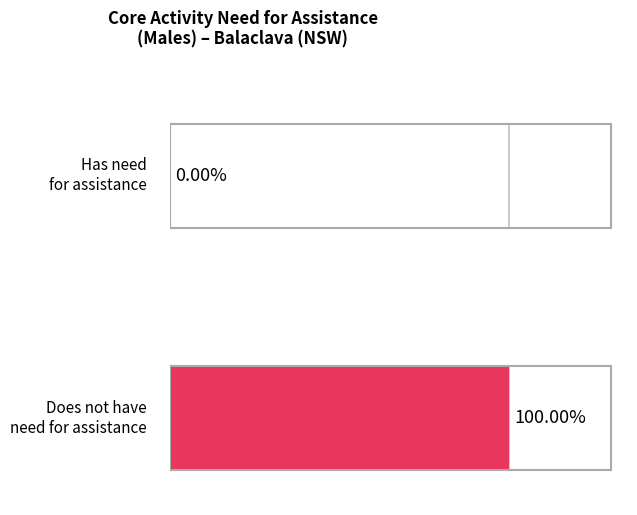

Are the bars grouped side by side (vs. stacked)?

Yes